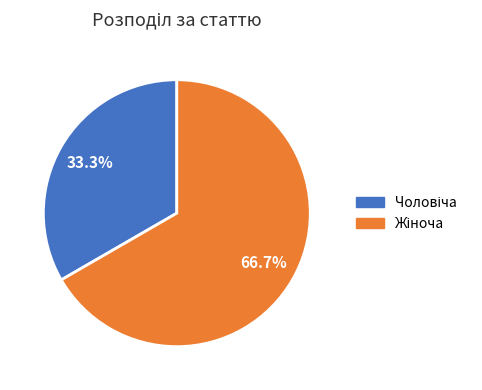

Count the number of slices in the pie.

2